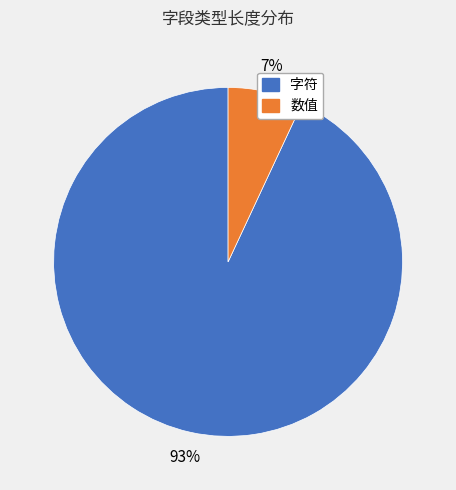

To the nearest percent, what is the difference between the largest and smallest slice percentages?

86%